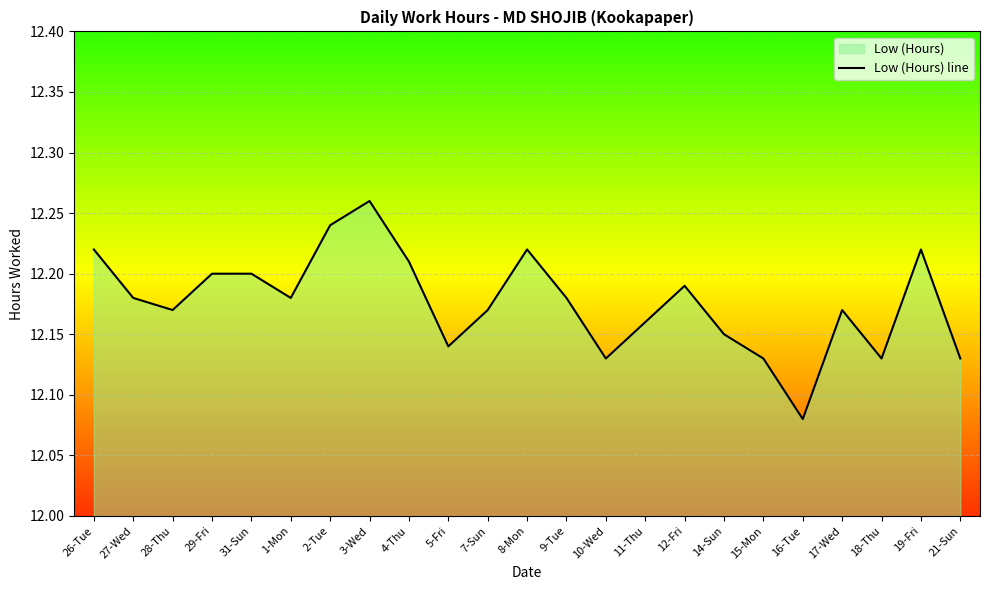

Rank the categories by value from lowest to highest.

16-Tue, 10-Wed, 15-Mon, 18-Thu, 21-Sun, 5-Fri, 14-Sun, 11-Thu, 28-Thu, 7-Sun, 17-Wed, 27-Wed, 1-Mon, 9-Tue, 12-Fri, 29-Fri, 31-Sun, 4-Thu, 26-Tue, 8-Mon, 19-Fri, 2-Tue, 3-Wed